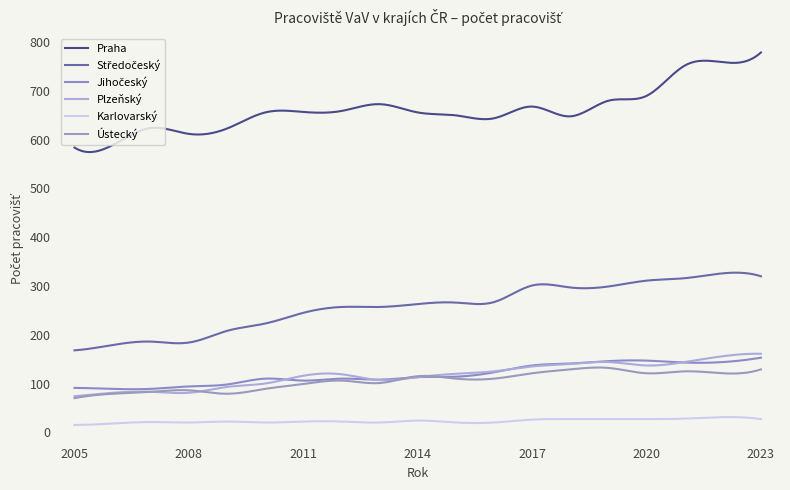

What is the minimum value shown in the chart?

15.0